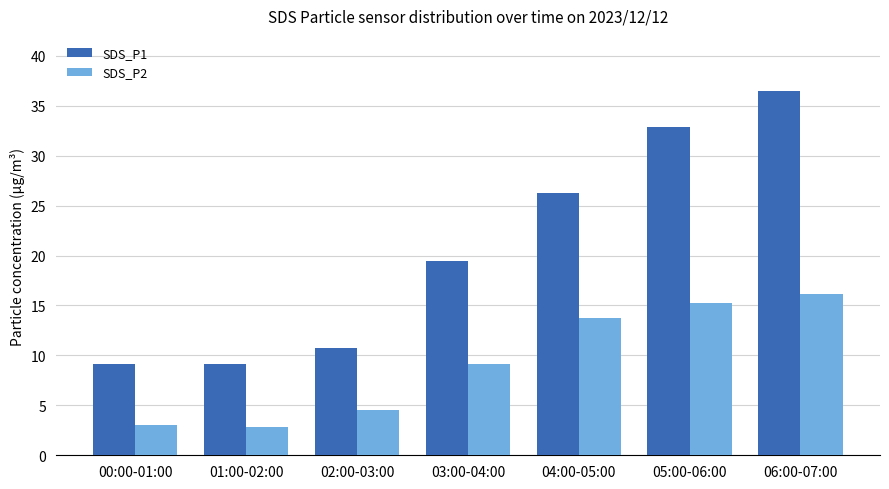

At how many categories does at least one series exceed 4?

7